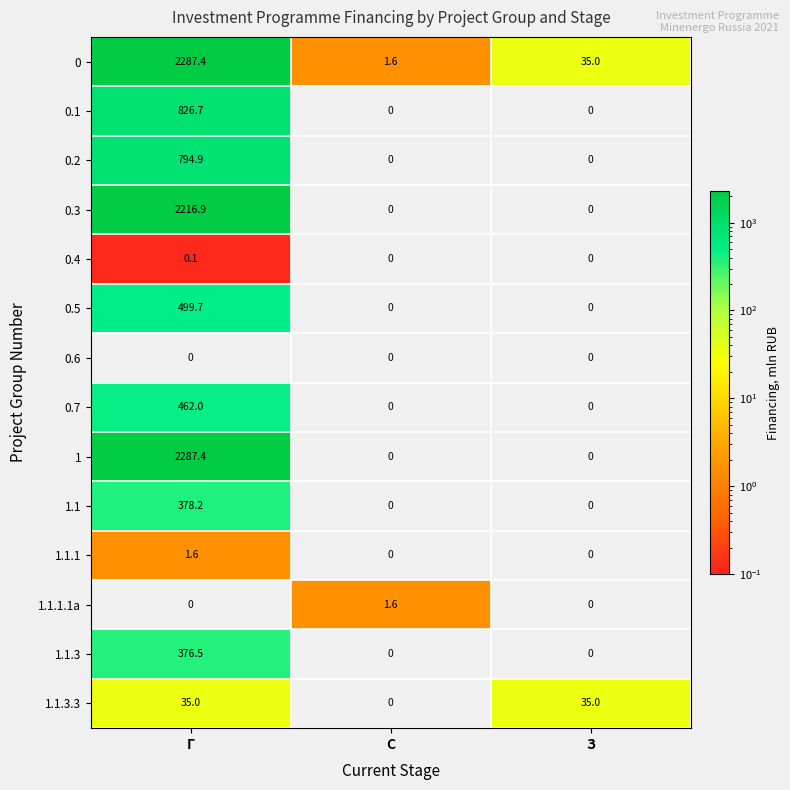

How many distinct data groups are displayed?

14